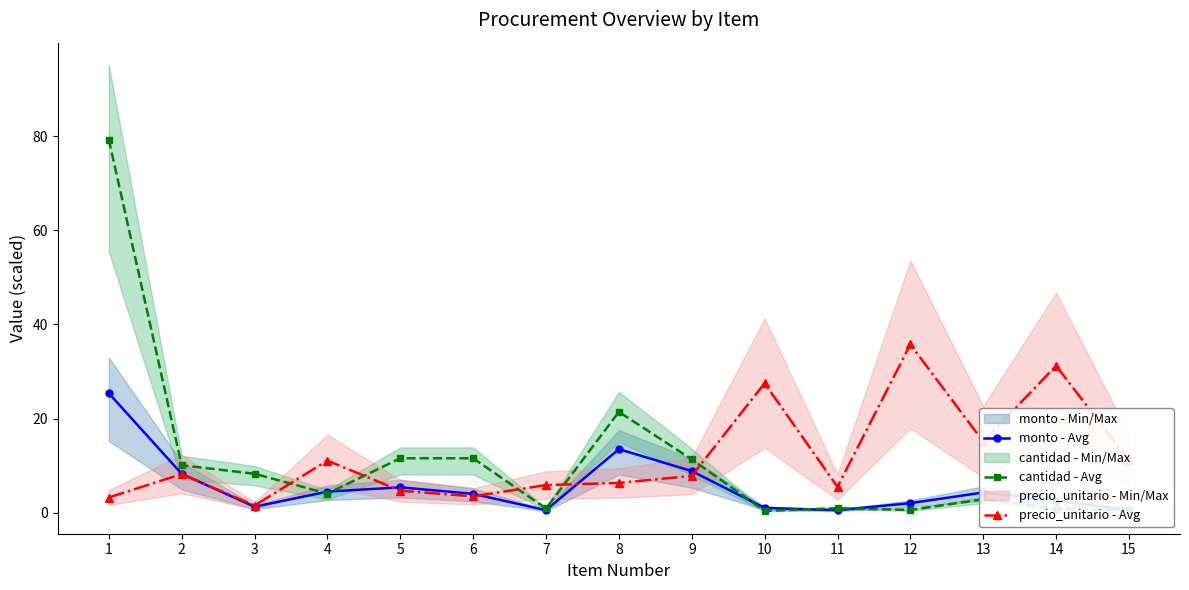

Which series has the largest total across all categories?

precio_unitario - Avg